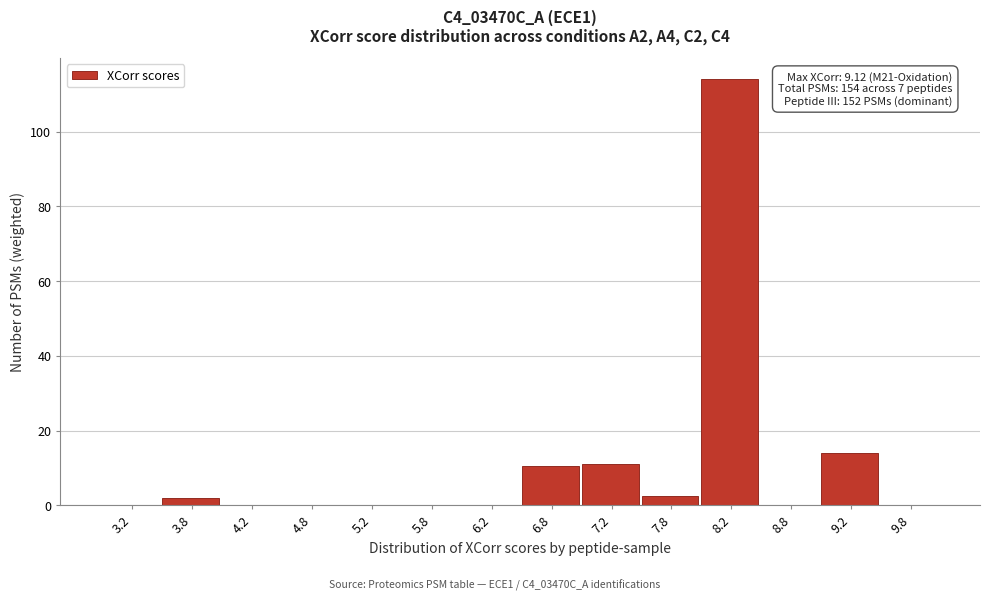

Over which range of the x-axis is the bar tallest?

8.0 to 8.5